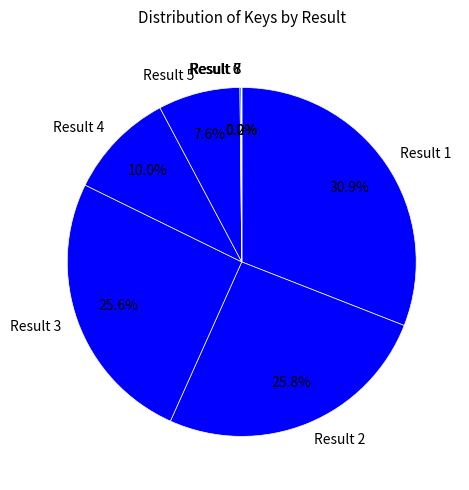

Does any single category account for the majority?

No